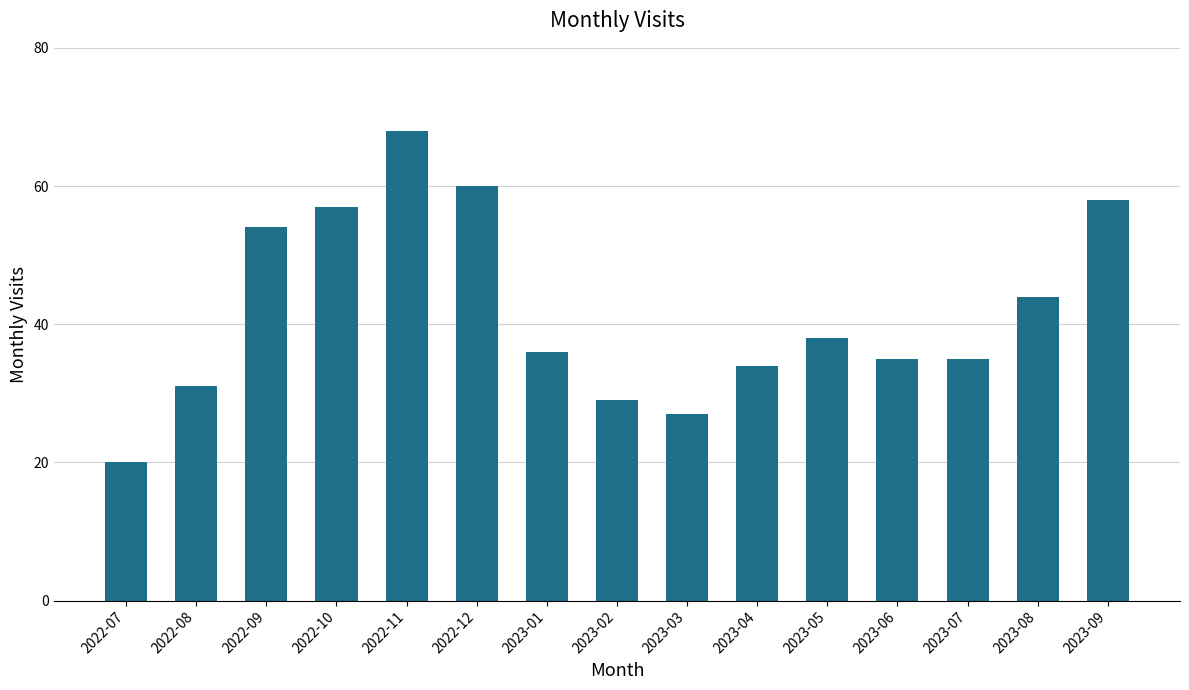

Is it true that the value at 2022-10 is 57?

True